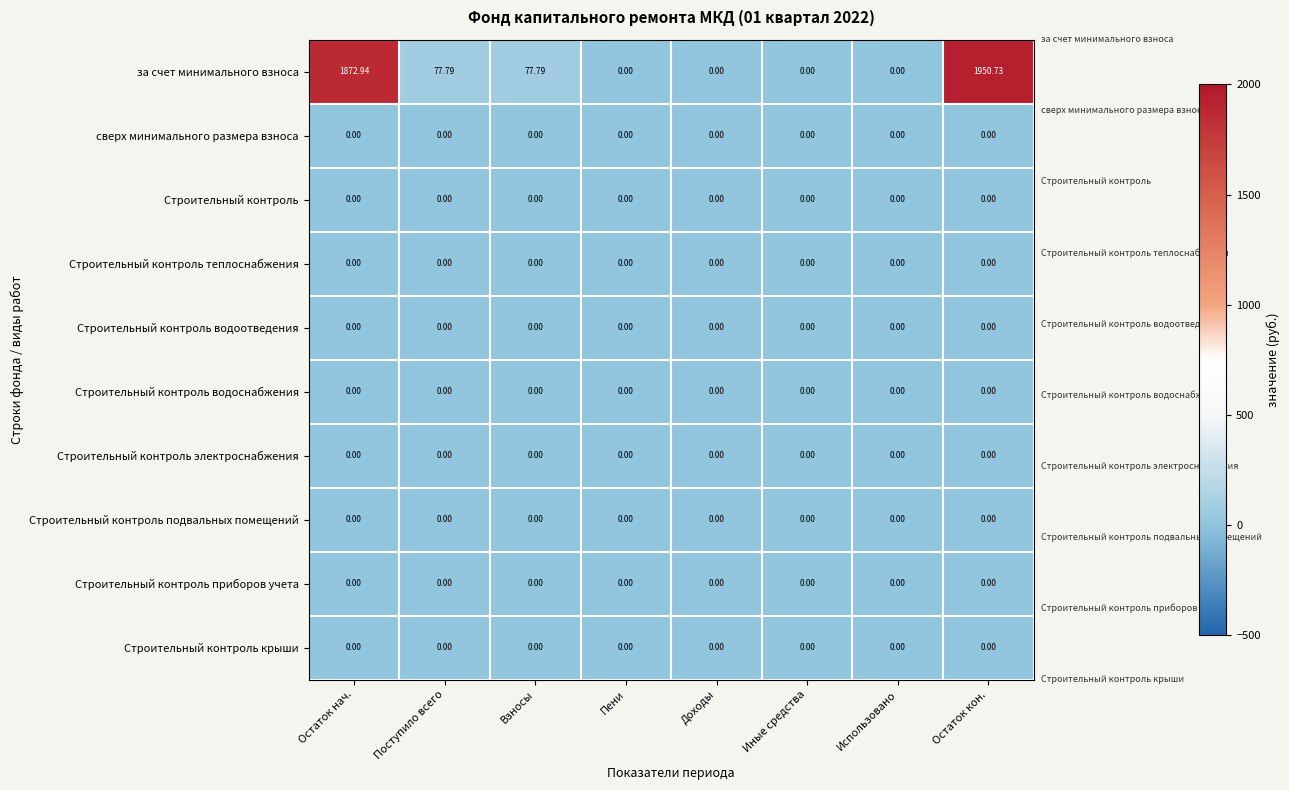

Which series has the largest range (max minus min)?

за счет минимального взноса